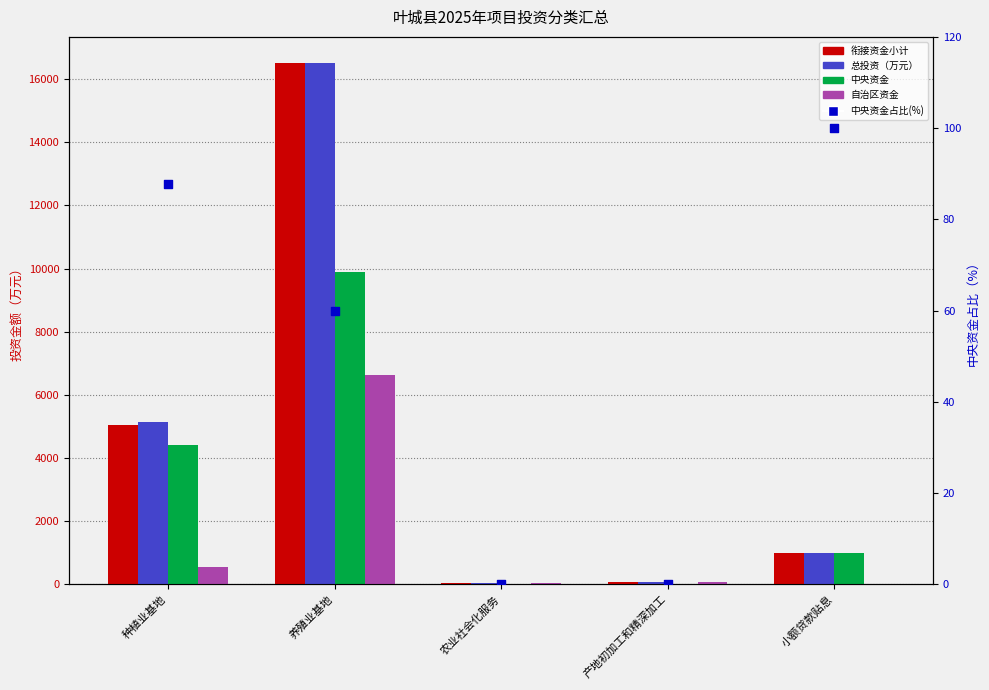

Which series contains the lowest Y value?

中央资金